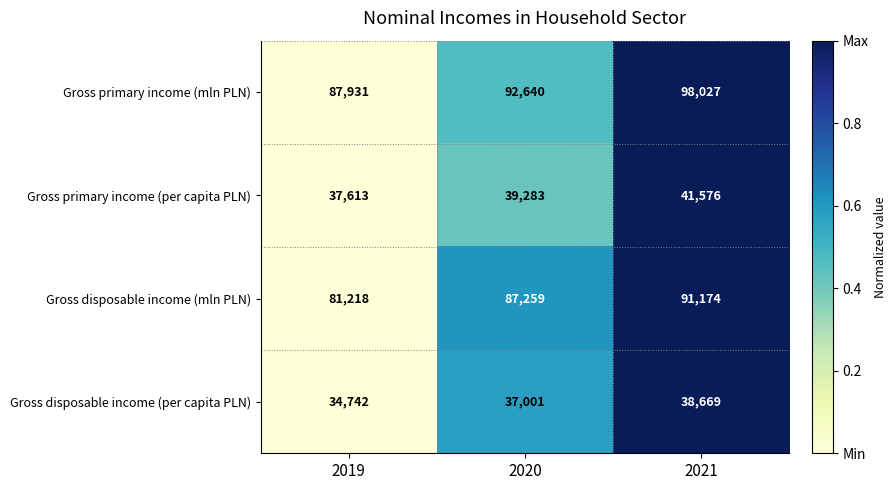

Rank the series at 2021 from lowest to highest value.

Gross disposable income (per capita PLN), Gross primary income (per capita PLN), Gross disposable income (mln PLN), Gross primary income (mln PLN)